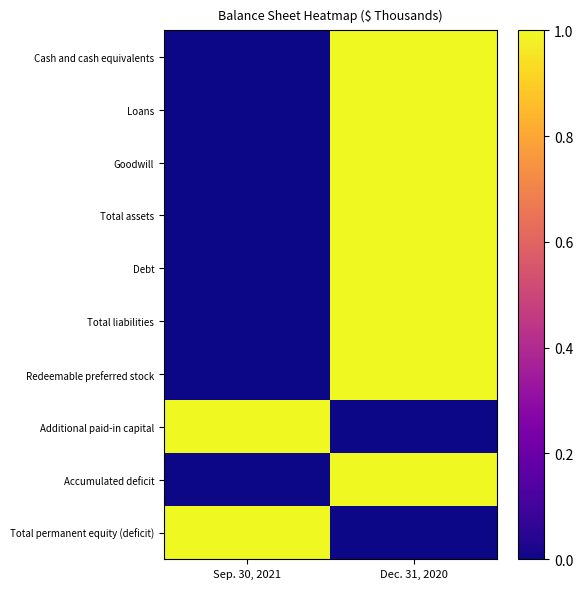

Between Dec. 31, 2020 and Sep. 30, 2021, which is larger?

Dec. 31, 2020